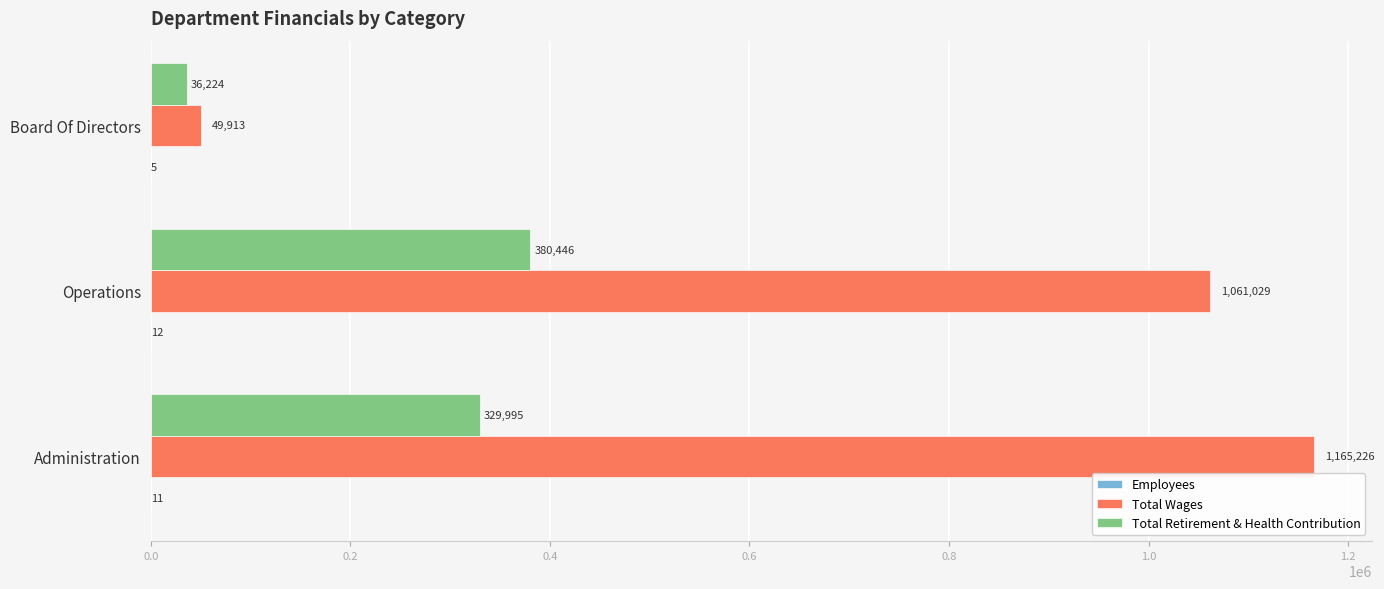

What is the sum of all Total Retirement & Health Contribution values?

746665